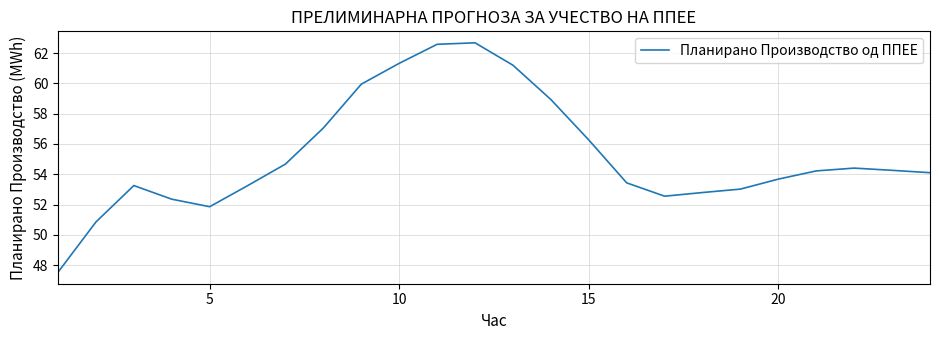

What is the minimum value shown in the chart?

47.5